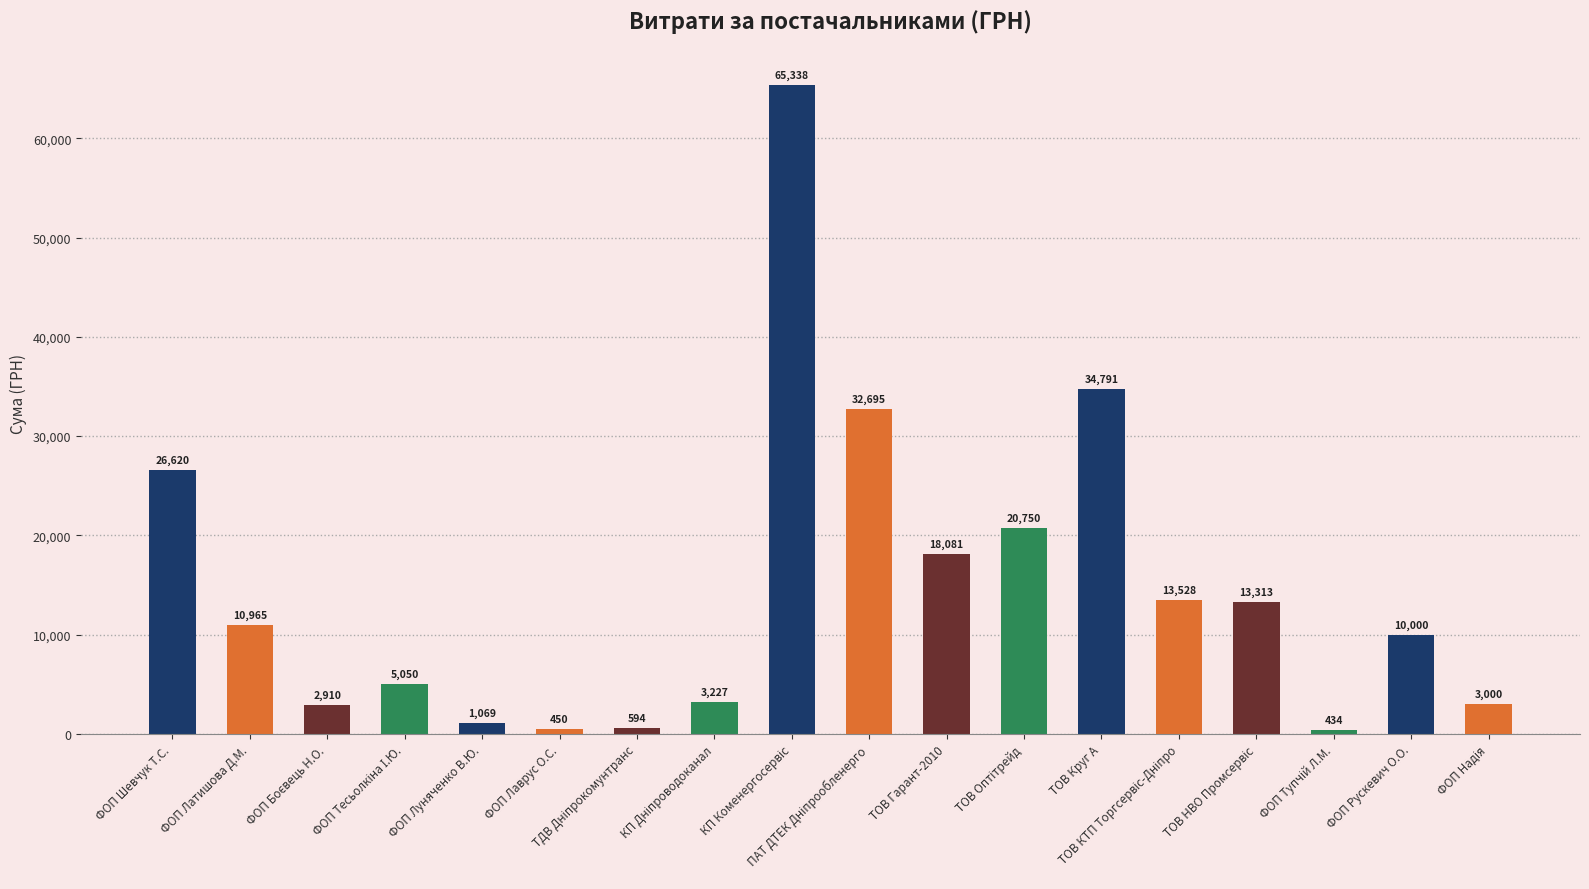

What is the value of the 10th bar from the left?

32694.6